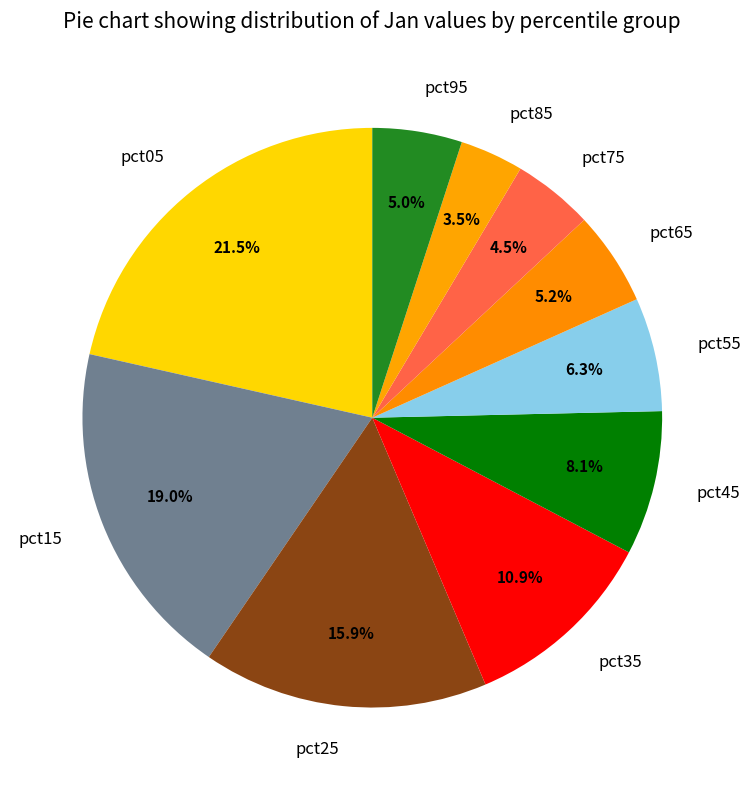

Which has a higher value, pct05 or pct25?

pct05